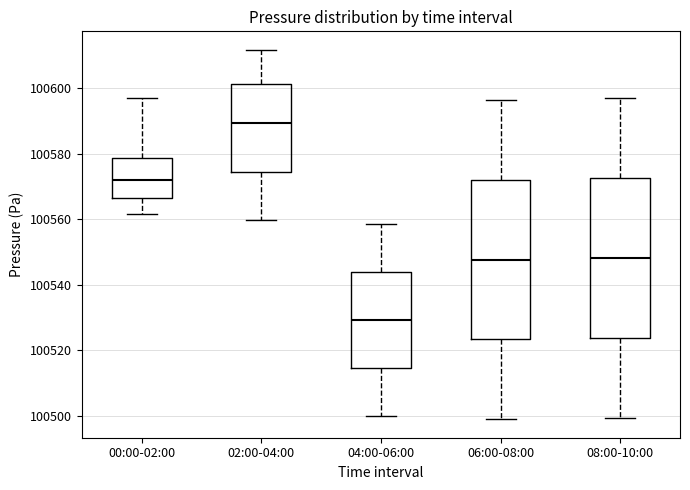

Where is the upper edge of the box for 06:00-08:00 on the y-axis? The values are not printed on the chart, so give them approximately, as read against the axis.

100572